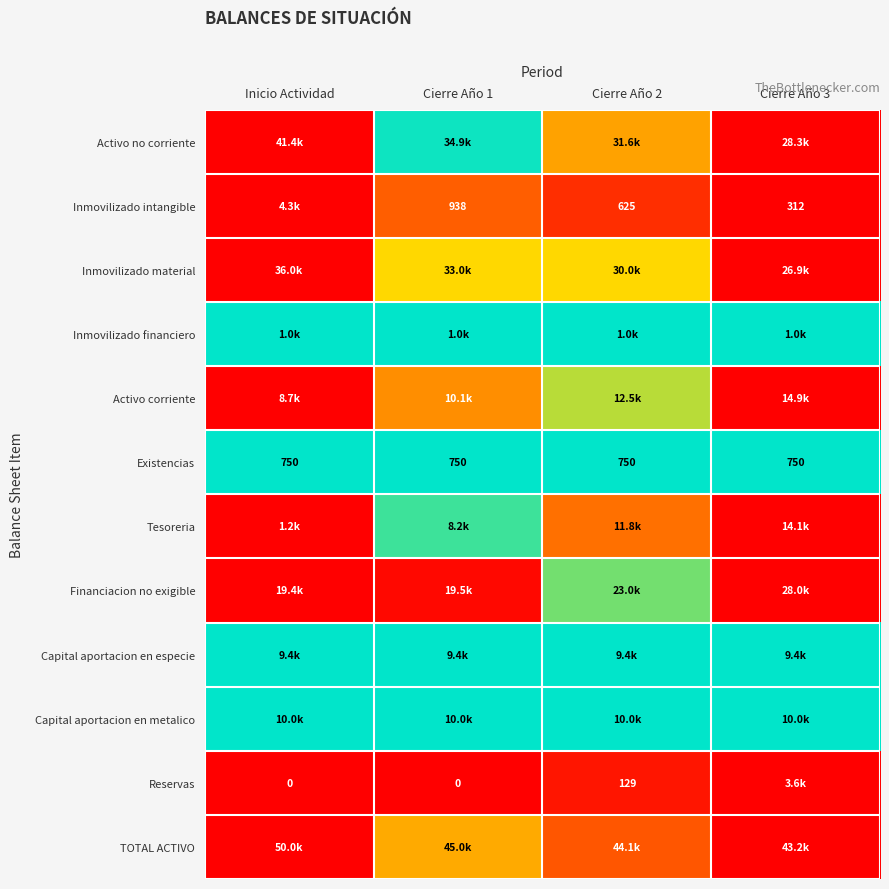

Which category has the highest value across all series?

Inicio Actividad